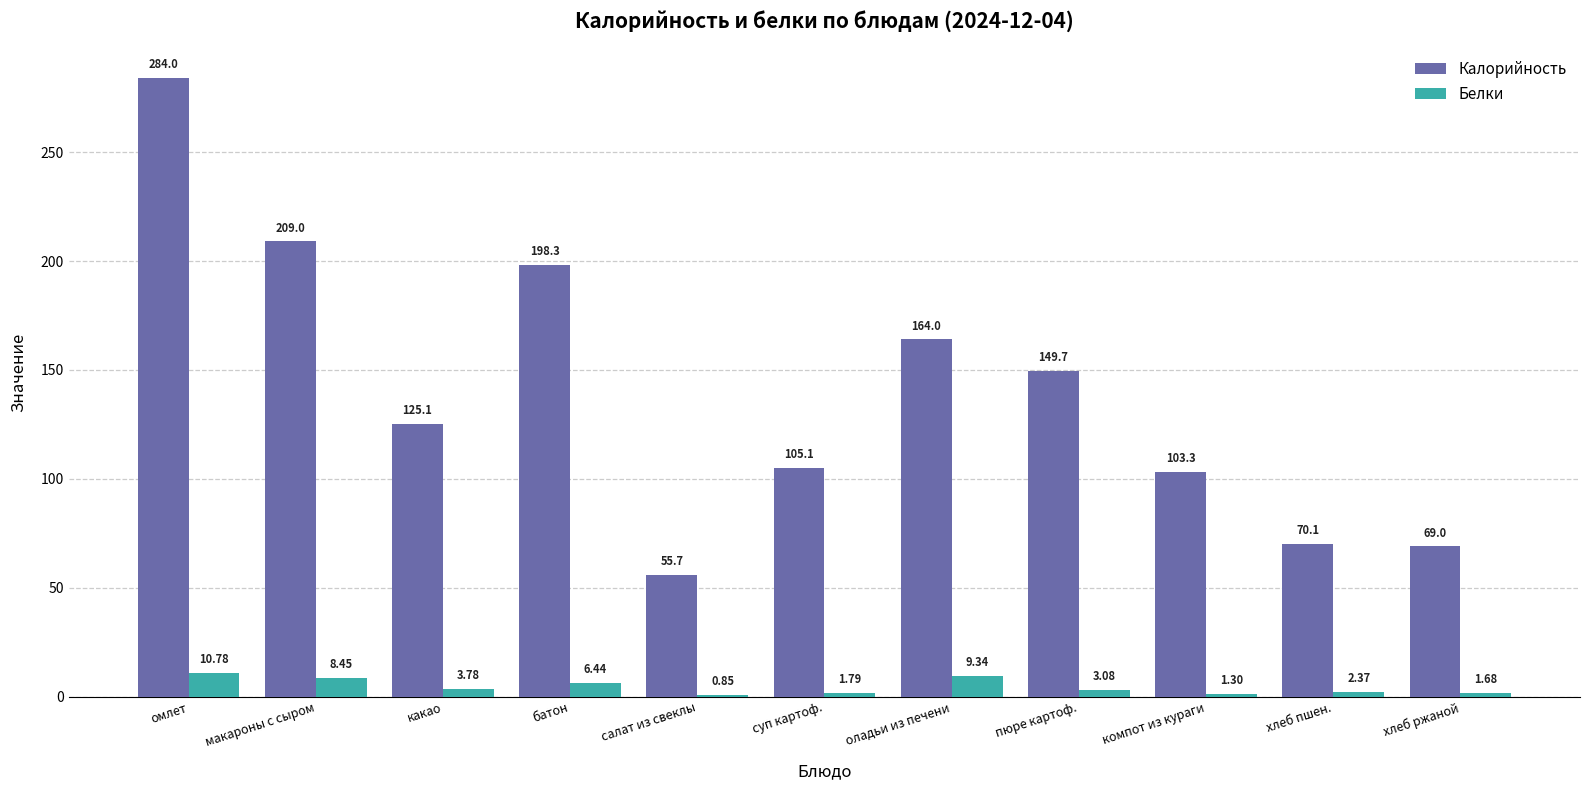

Which series has the largest total across all categories?

Калорийность